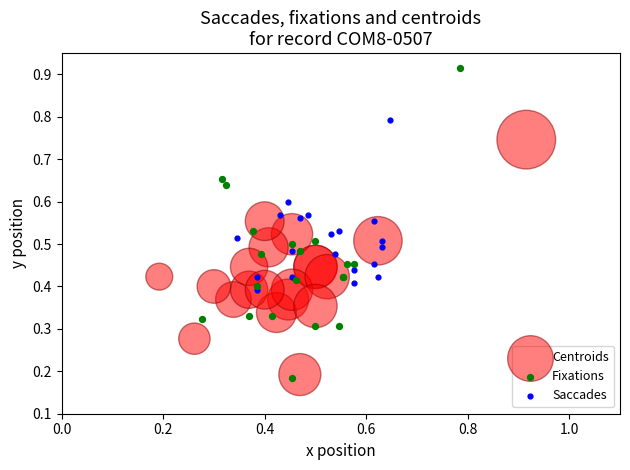

Which series has the largest Y range (max minus min)?

Fixations